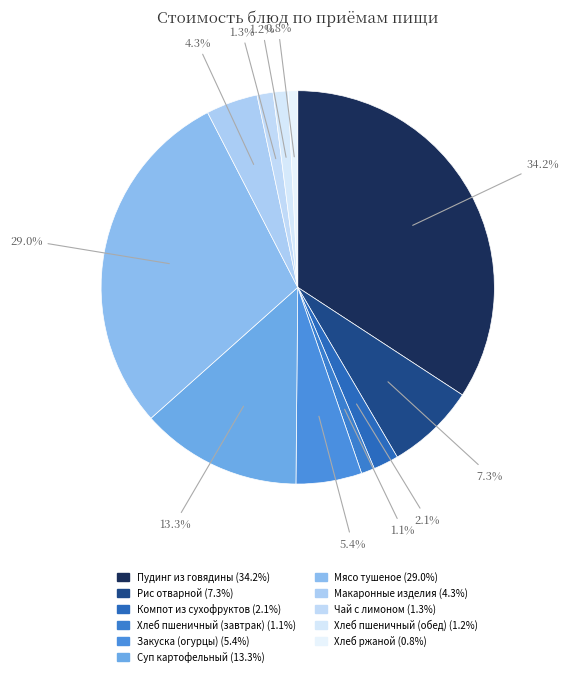

To the nearest percent, what is the difference between the largest and smallest slice percentages?

33%